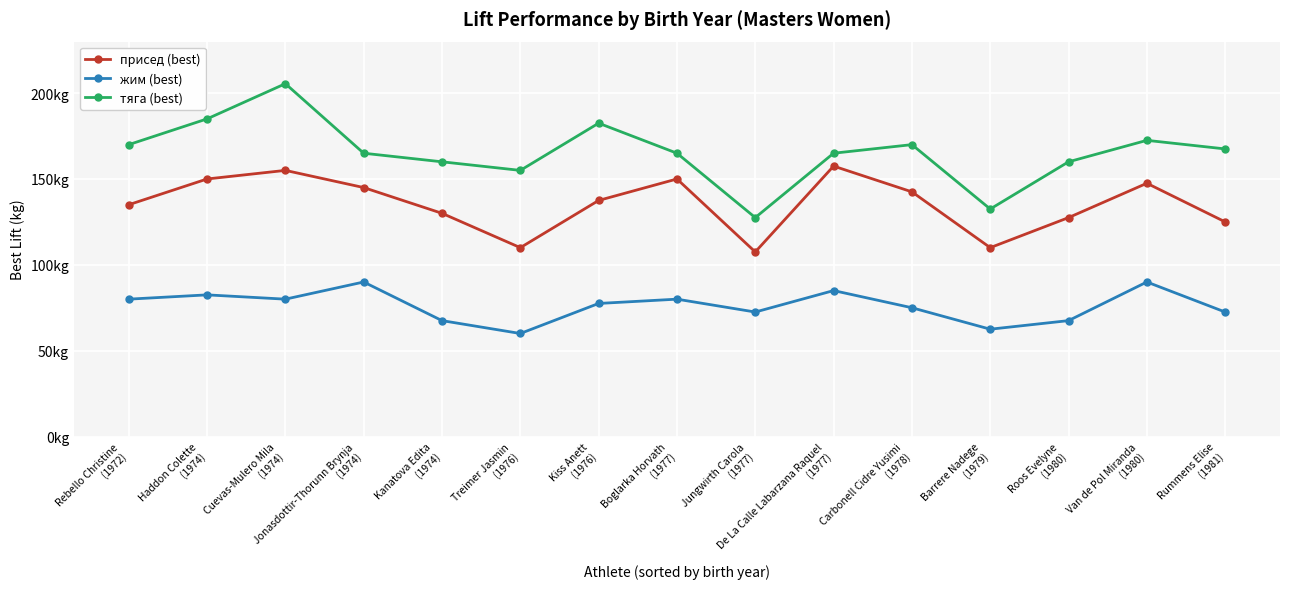

What are all the series names shown in the legend?

присед (best), жим (best), тяга (best)